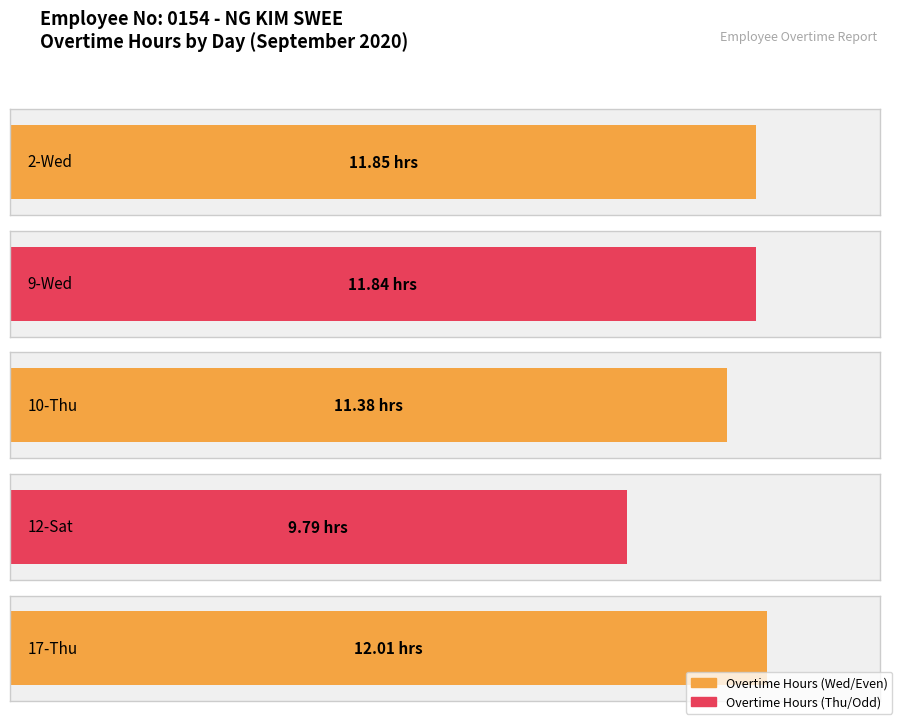

How many values exceed 11?

4